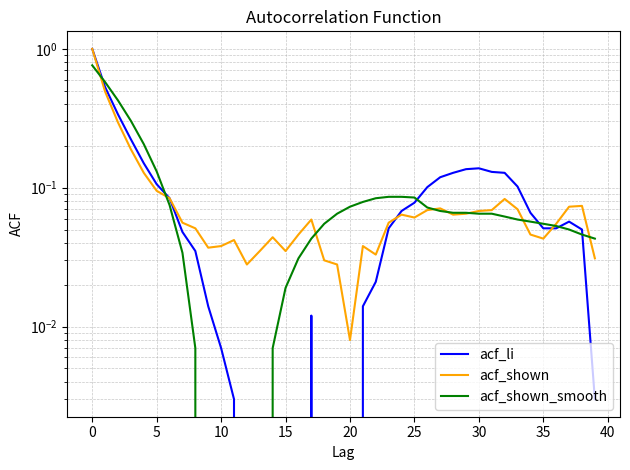

At how many categories does at least one series exceed 0?

40